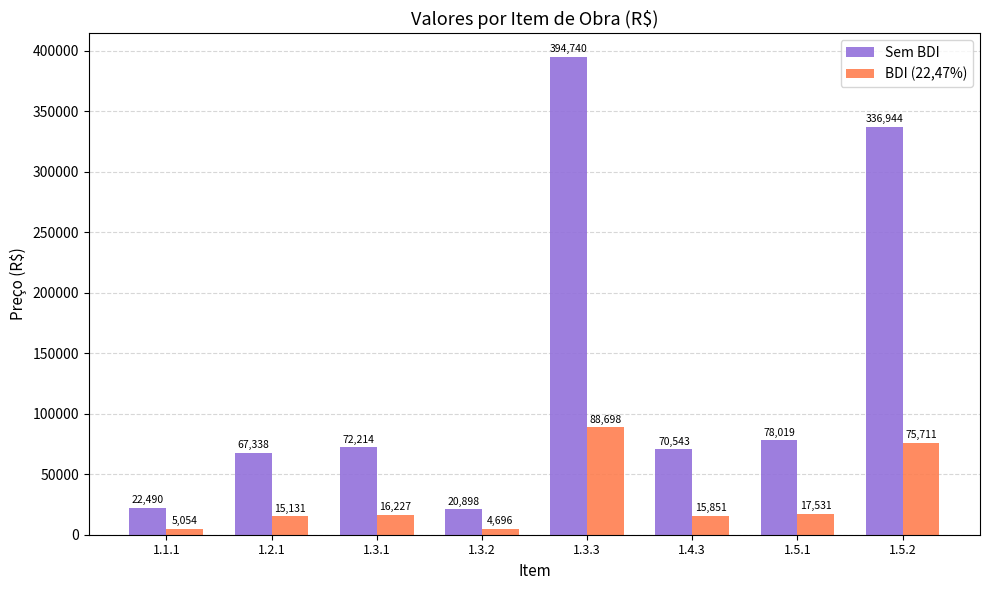

The BDI (22,47%) series shows 16226.5 at 1.3.1. True or false?

True